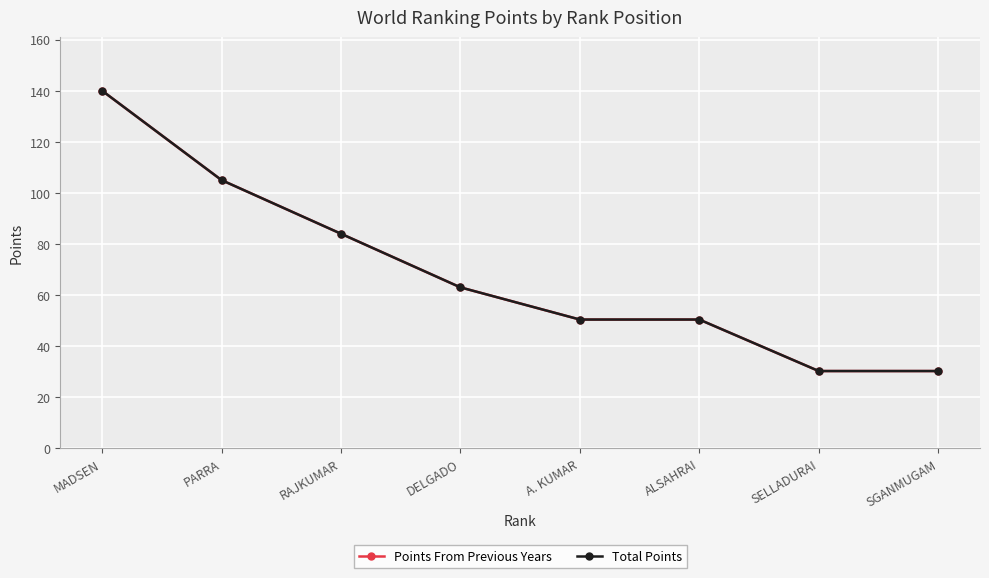

True or false: Points From Previous Years and Total Points intersect in this chart.

False